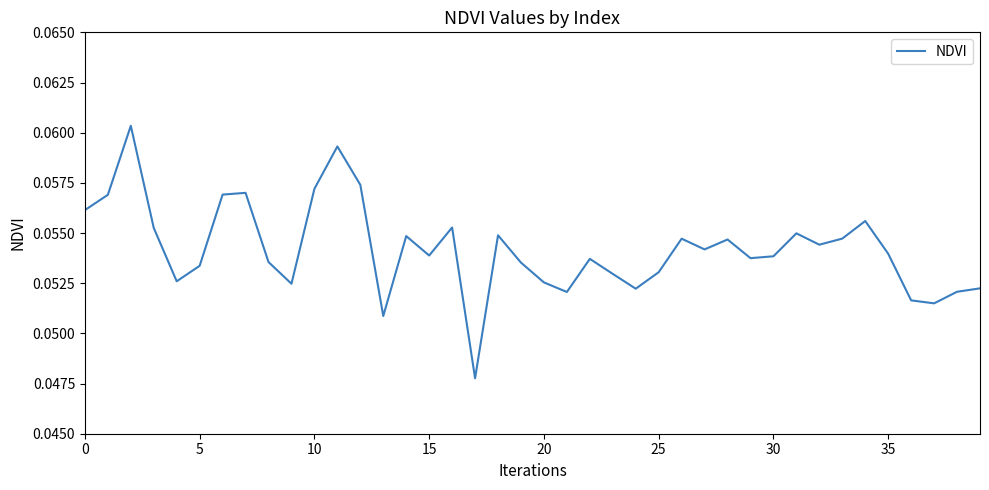

Does the chart display data point markers on the line(s)?

No